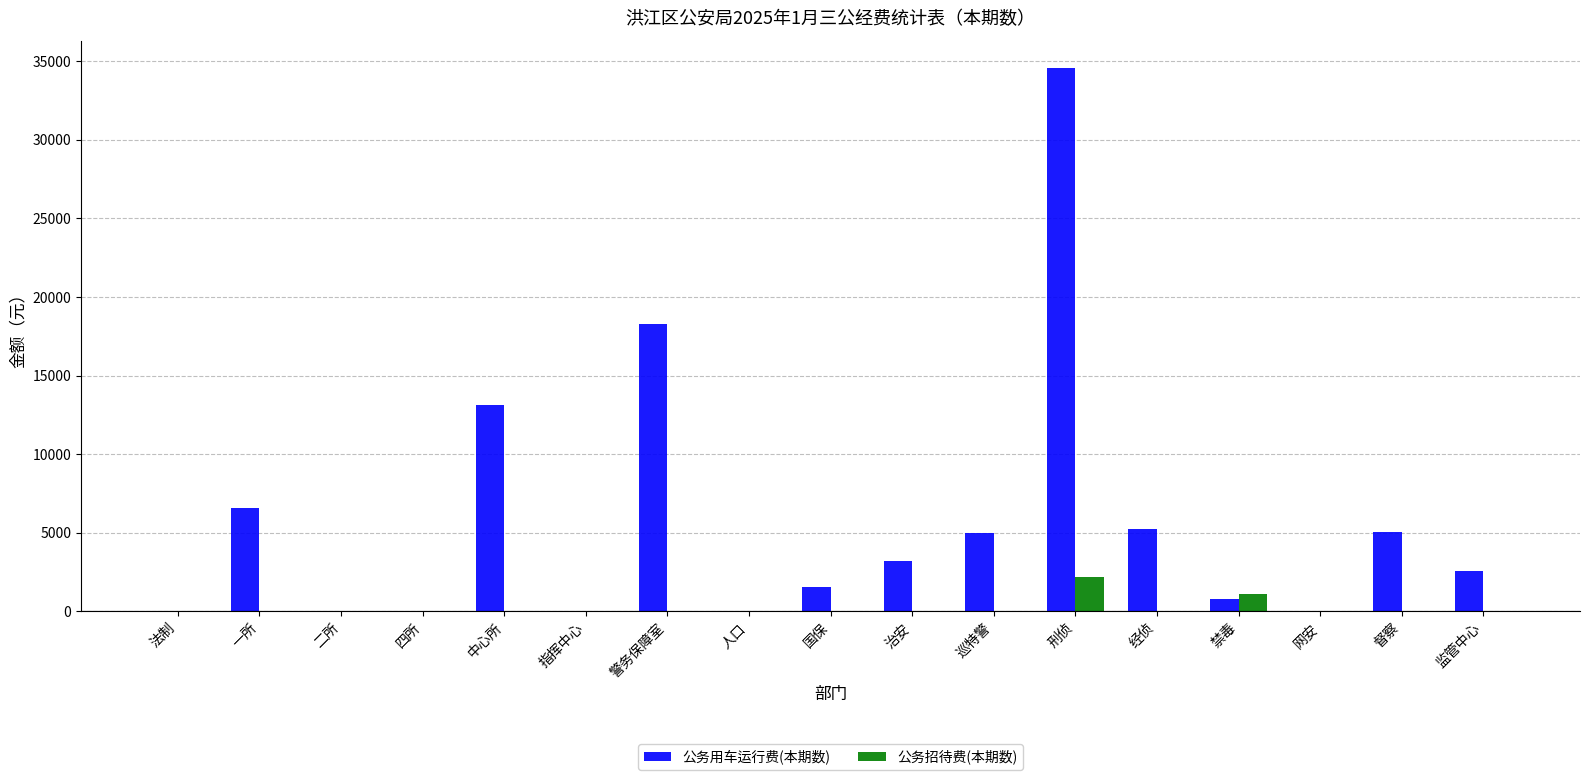

What is the total value across all series at 刑侦?

36748.8